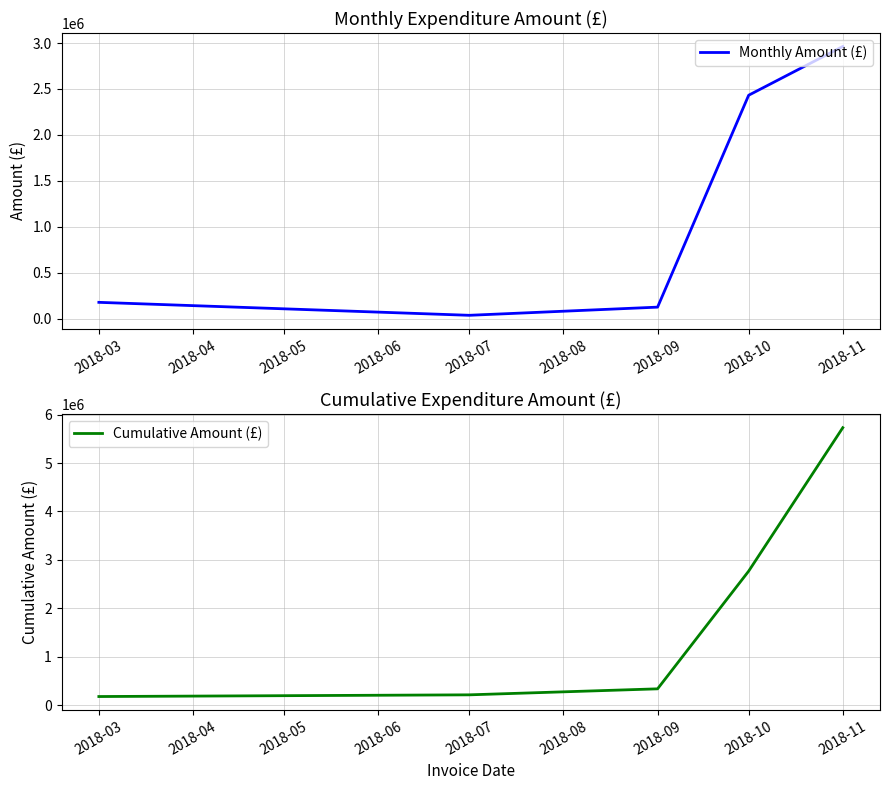

Which category has the highest value in the Monthly Amount (£) series?

2018-11